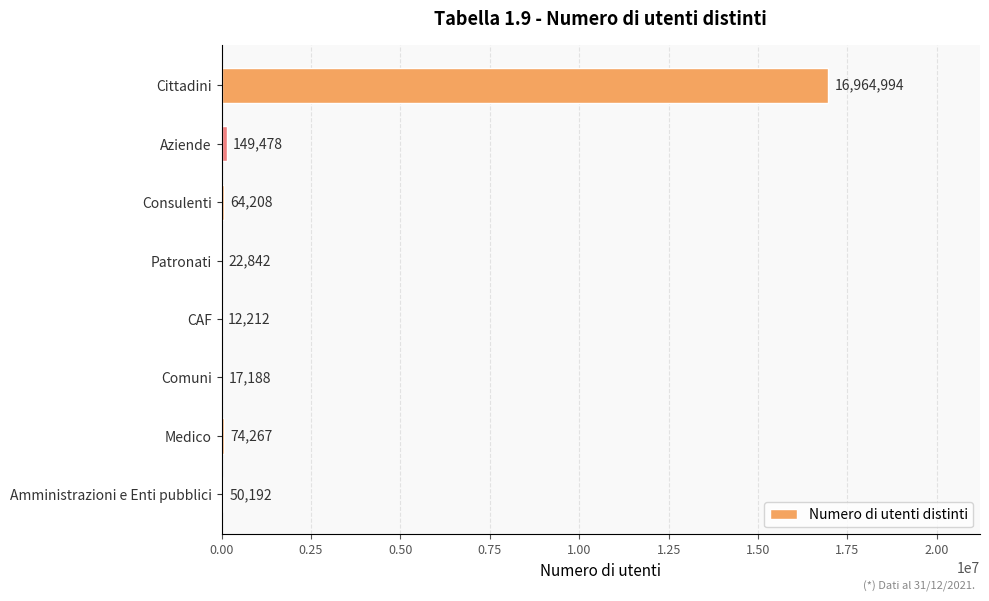

What is the sum of the values at Patronati and Aziende?

172320